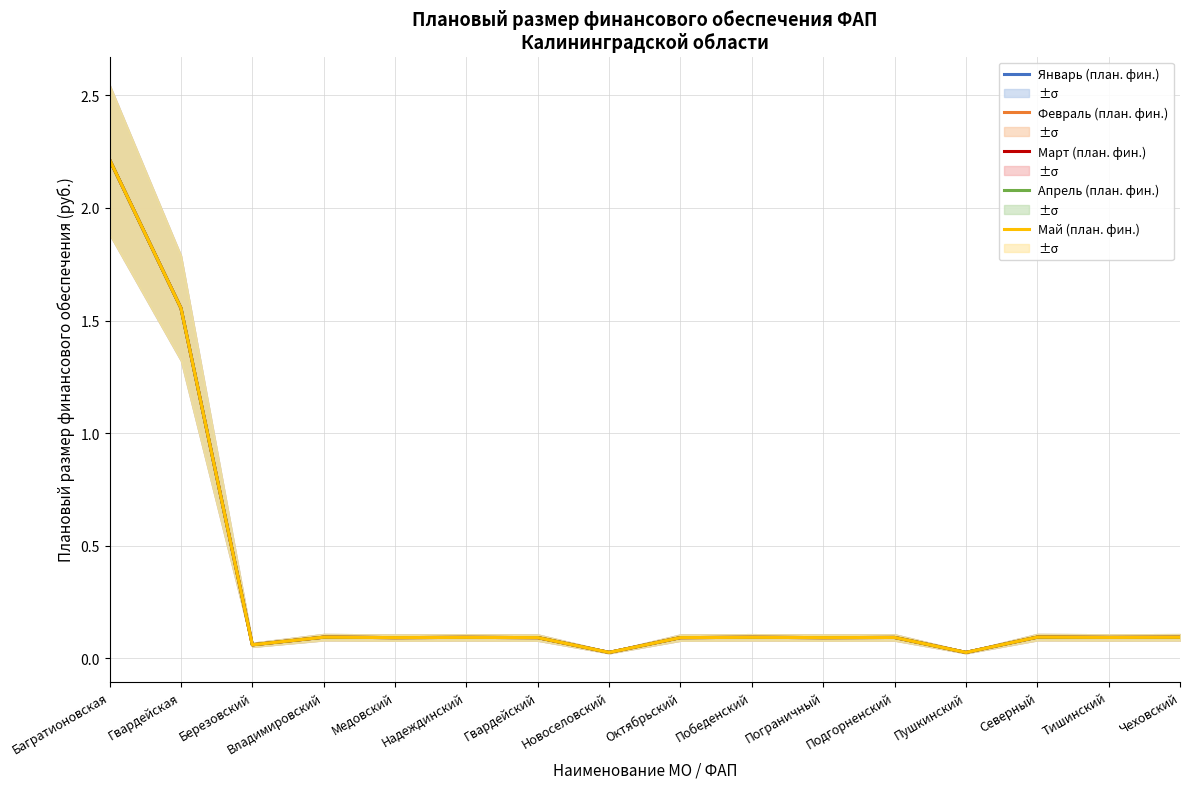

Which category has the highest value in the Февраль (план. фин.) series?

Багратионовская